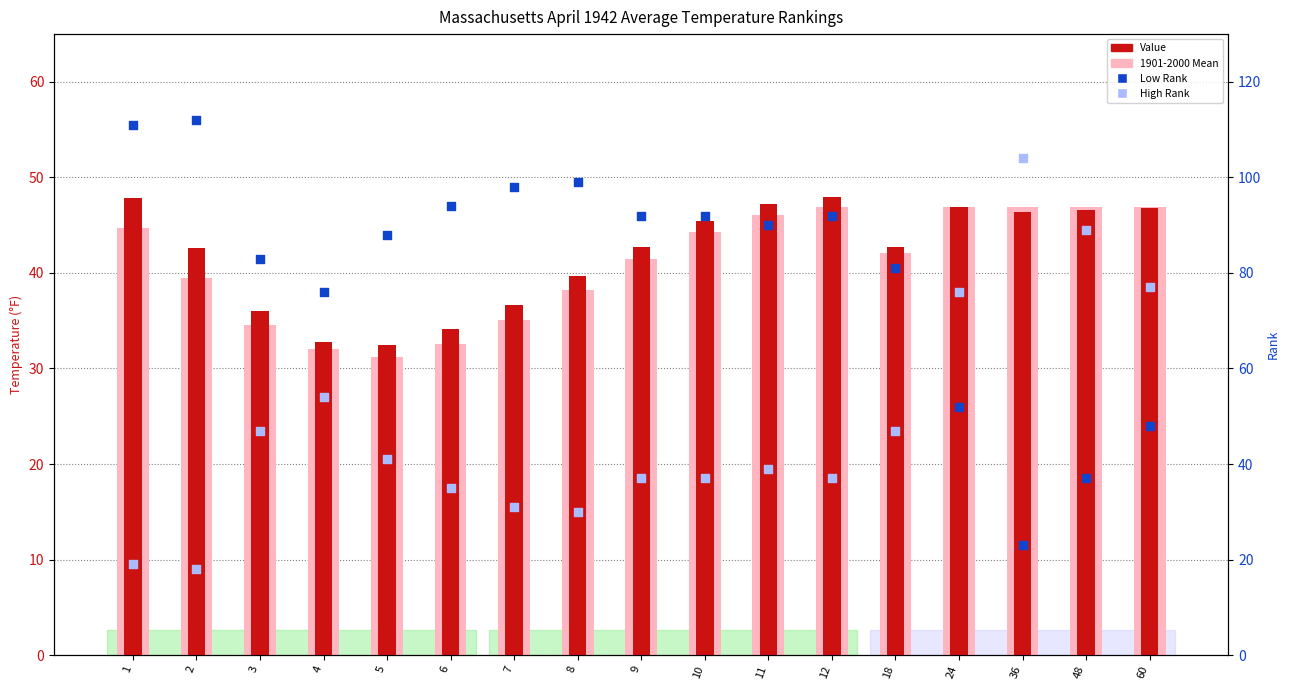

Is the value of High Rank at 6 greater than the value of Low Rank at 10?

No